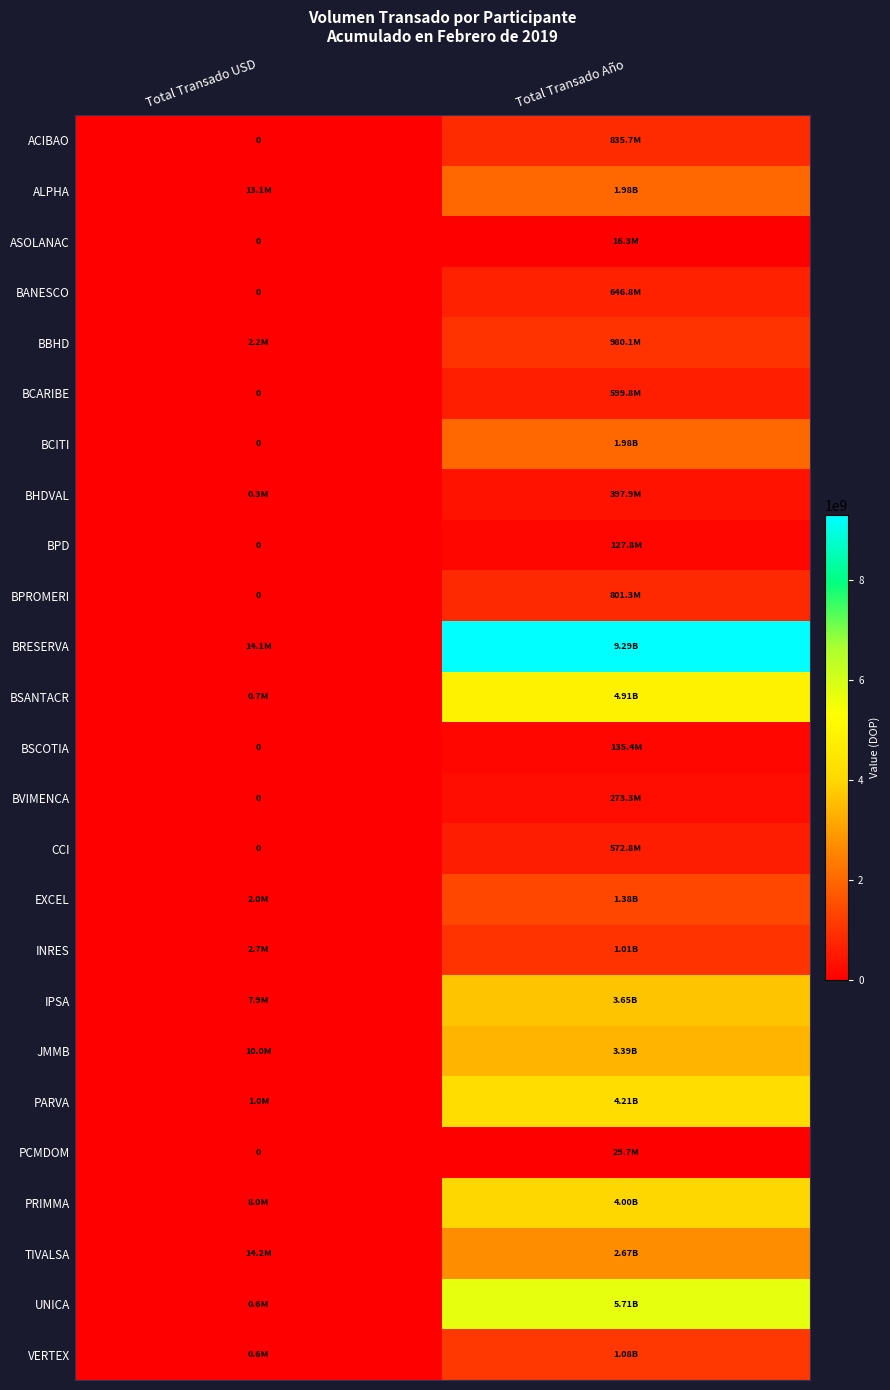

At which label does ASOLANAC first exceed 16306202?

Total Transado Año